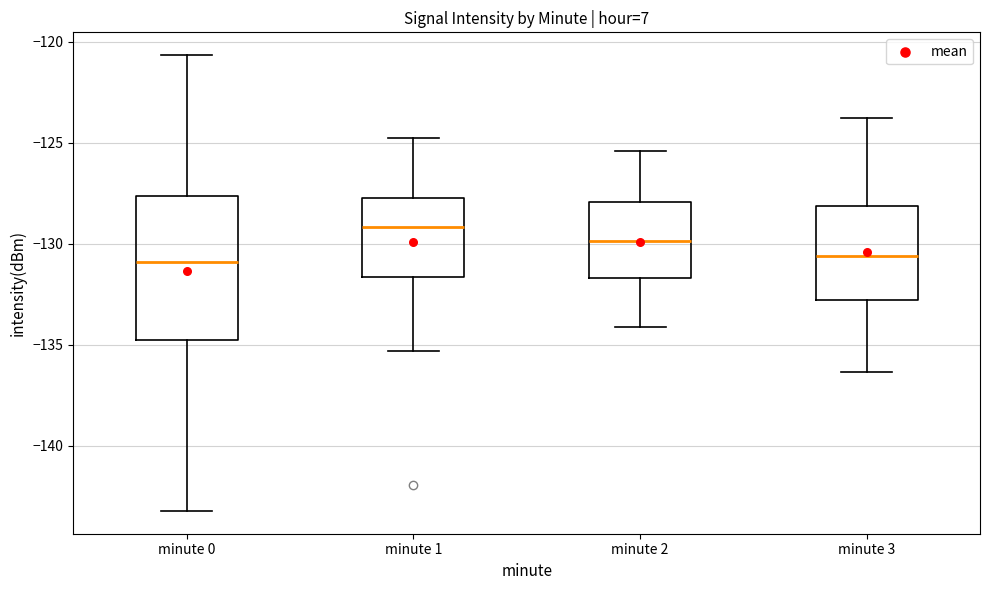

Reading left to right, transcribe this box plot: for each box, give where its median line is, the range the box spans, and where its two whiskers end, as read against the y-axis. The values are not printed on the chart, so give them approximately, as read against the axis.

minute 0: median -131.0, box -135.0 to -127.5, whiskers -143.0 to -120.5
minute 1: median -129.0, box -131.5 to -127.5, whiskers -135.5 to -124.5
minute 2: median -130.0, box -131.5 to -128.0, whiskers -134.0 to -125.5
minute 3: median -130.5, box -133.0 to -128.0, whiskers -136.5 to -124.0